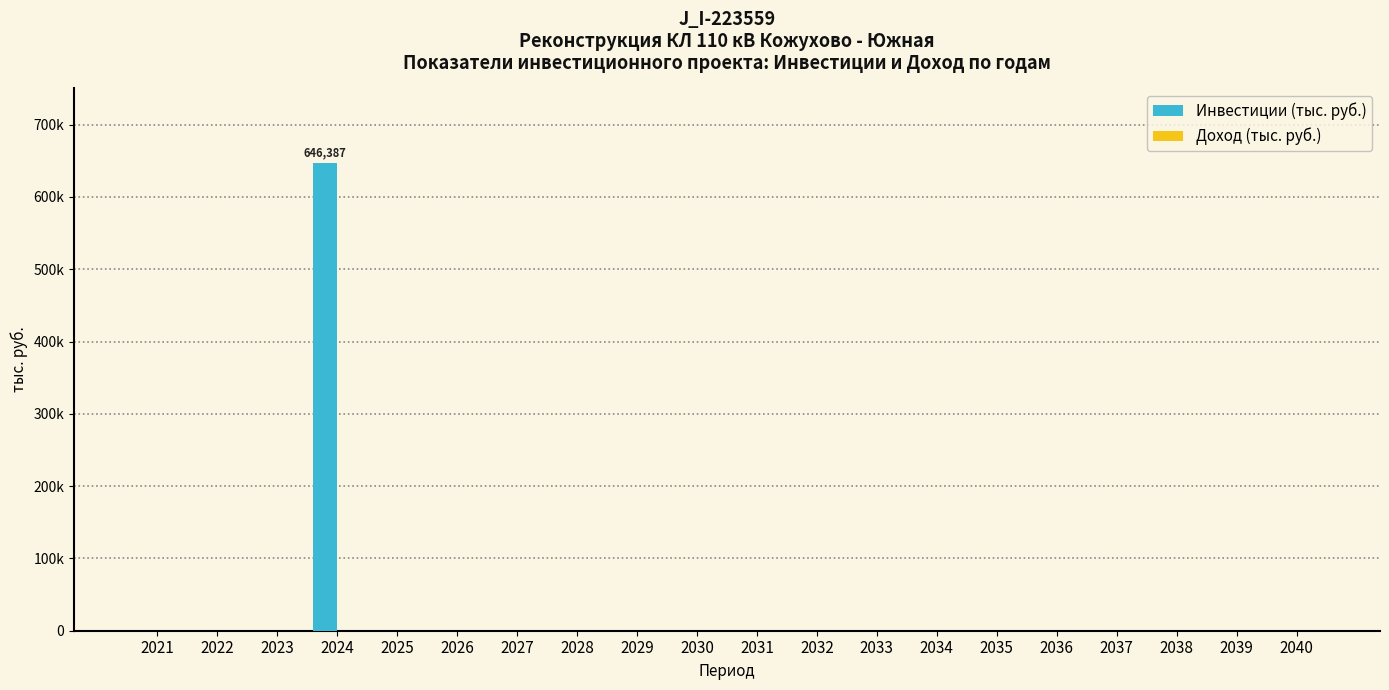

Are the bars horizontal?

No